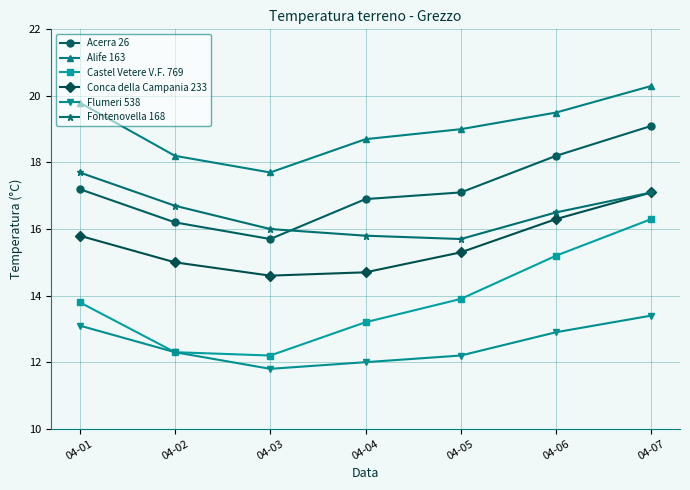

What is the average value of the Acerra 26 series?

17.2